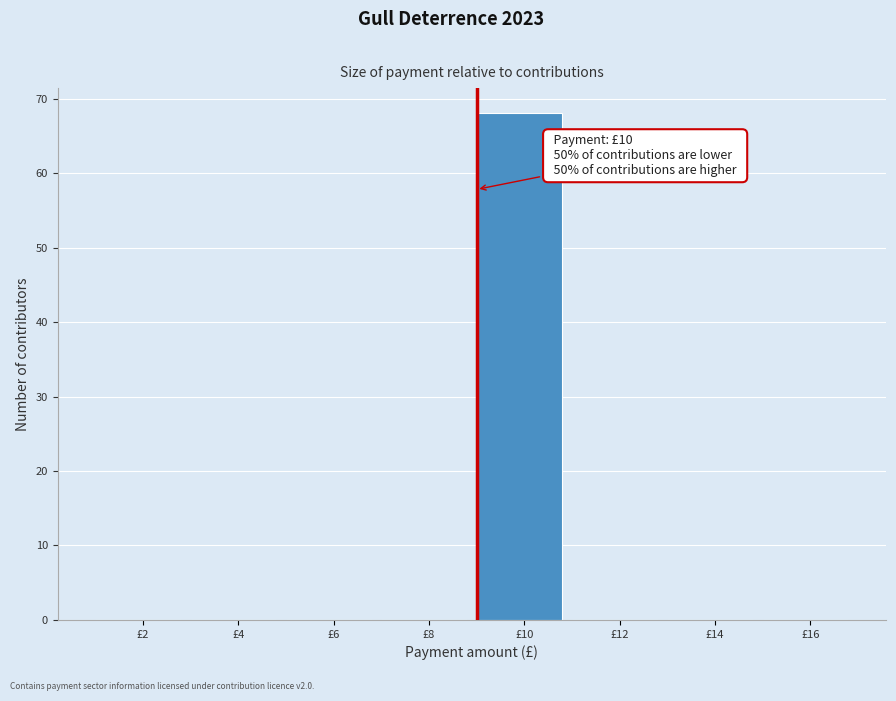

Reading left to right, list all the values displayed in this chart.

£2=0	£4=0	£6=0	£8=0	£10=68	£12=0	£14=0	£16=0